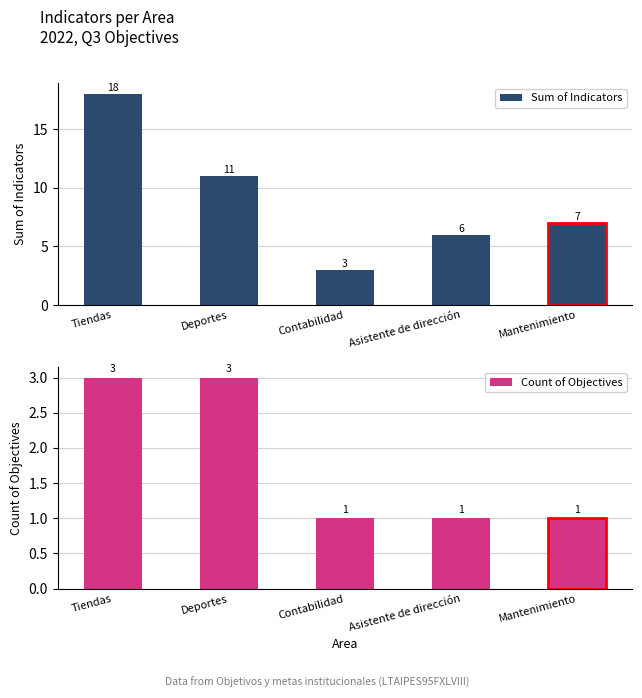

How many bars are there in each group?

2